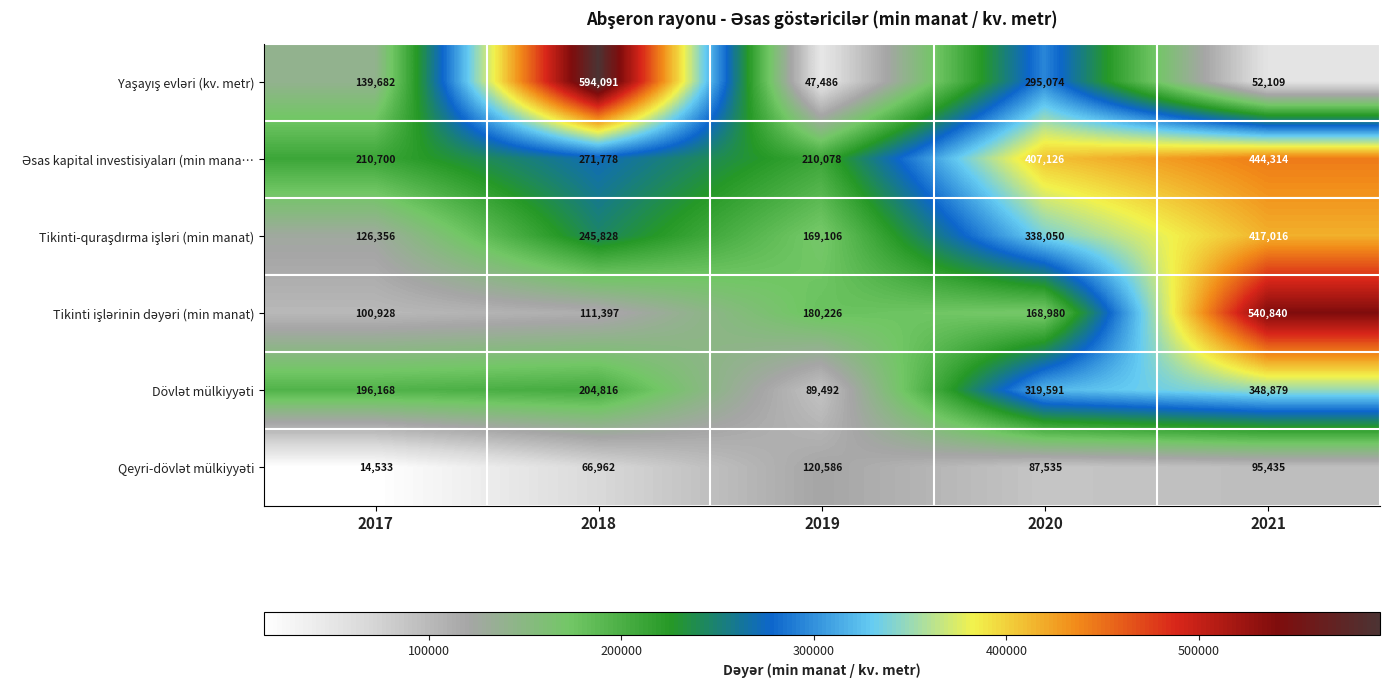

At how many categories does at least one series exceed 59574?

5